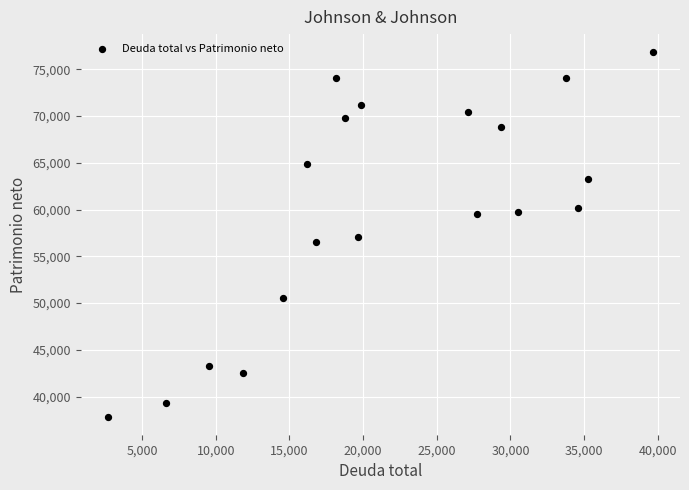

What is the range of X values (max minus min)?

36974